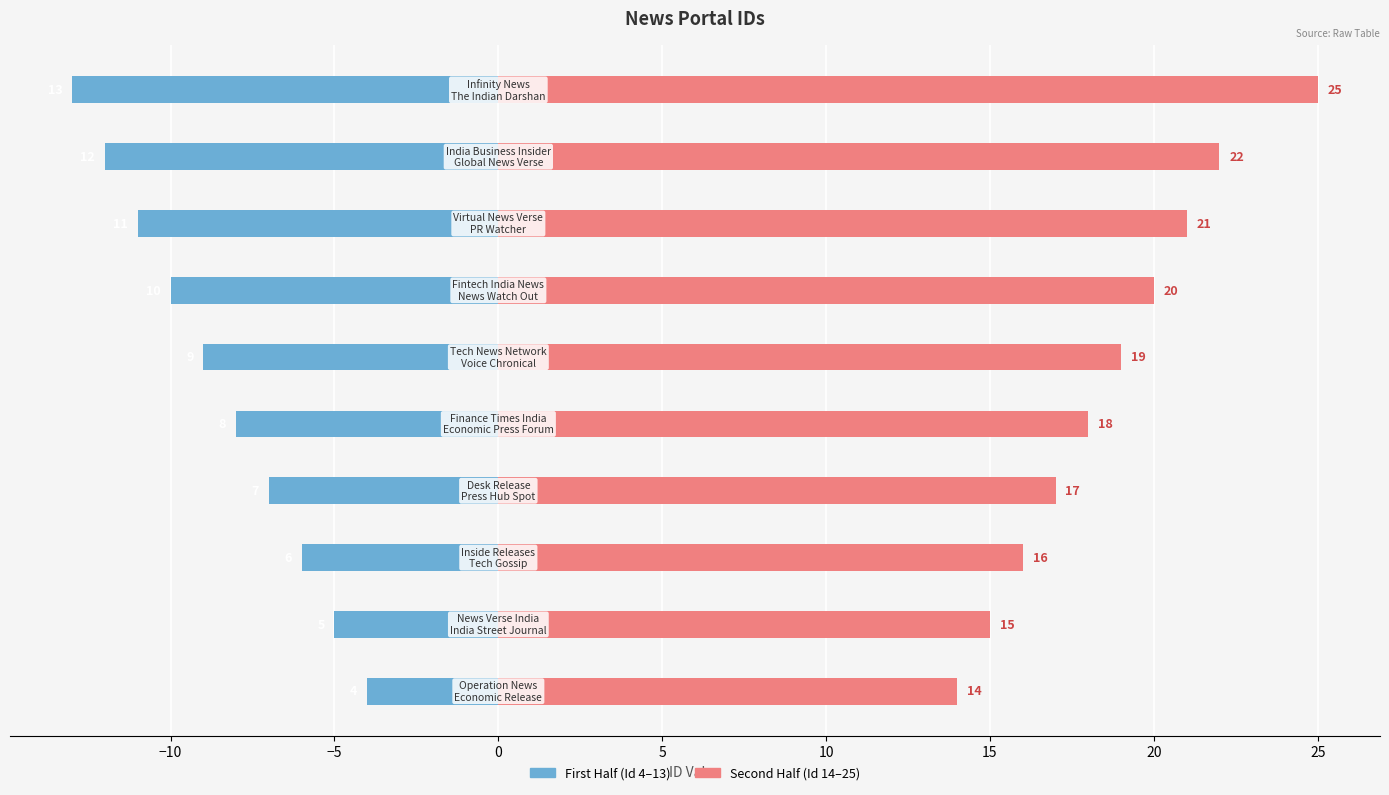

How many bars are there in total?

20